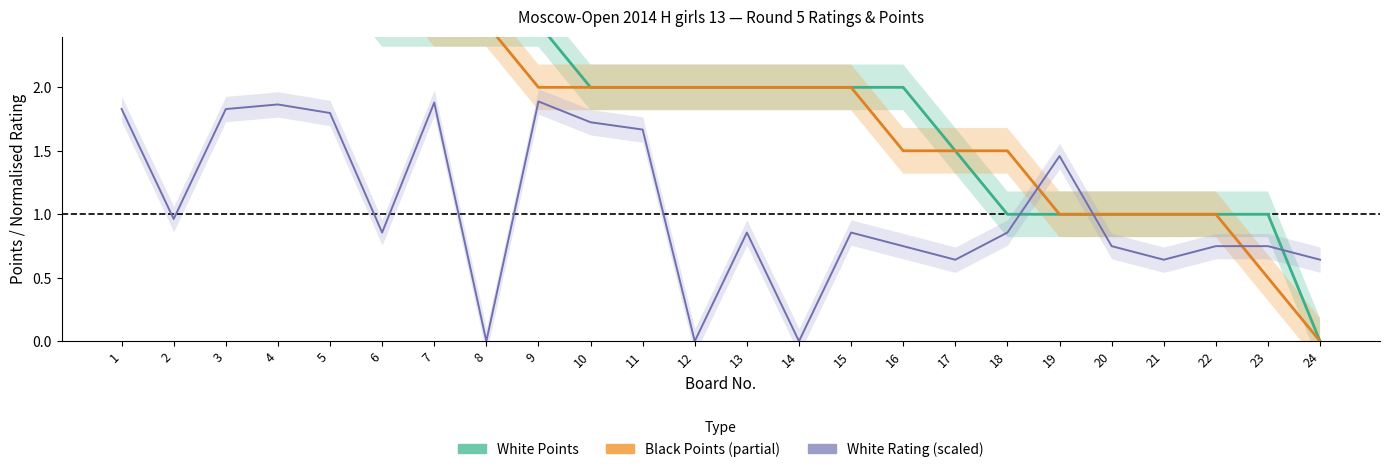

True or false: White Points and Black Points (partial) intersect in this chart.

False